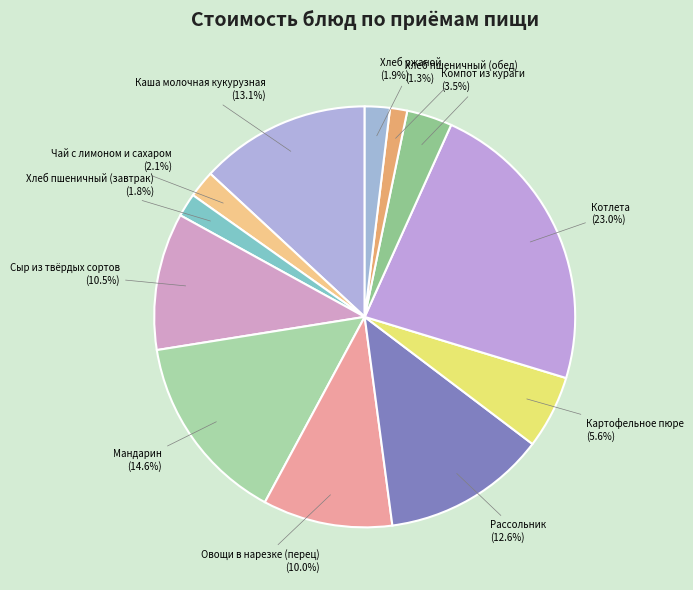

Count the number of slices in the pie.

12